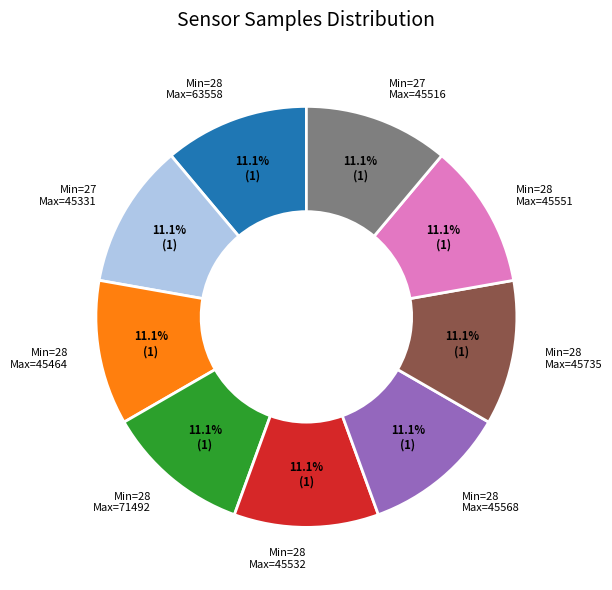

Count the number of slices in the pie.

9